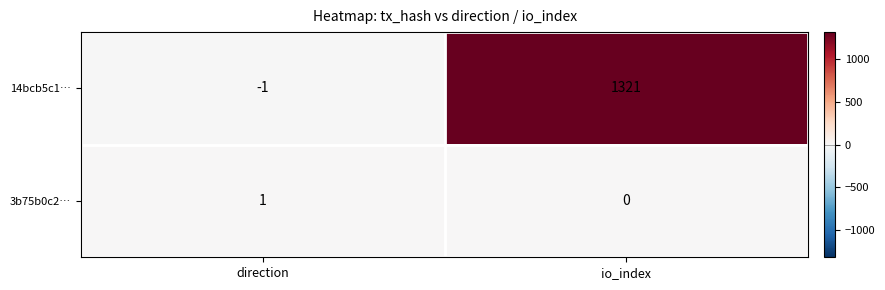

Rank the series at io_index from highest to lowest value.

14bcb5c1…, 3b75b0c2…